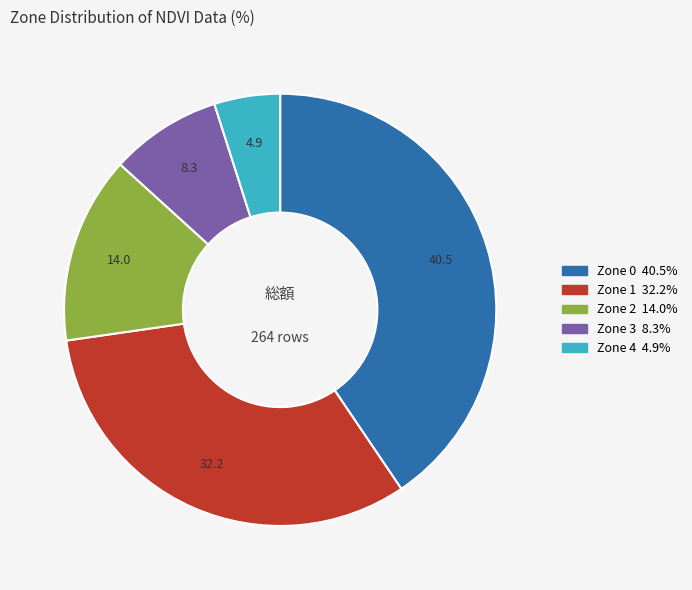

Is there a majority slice in this chart?

No